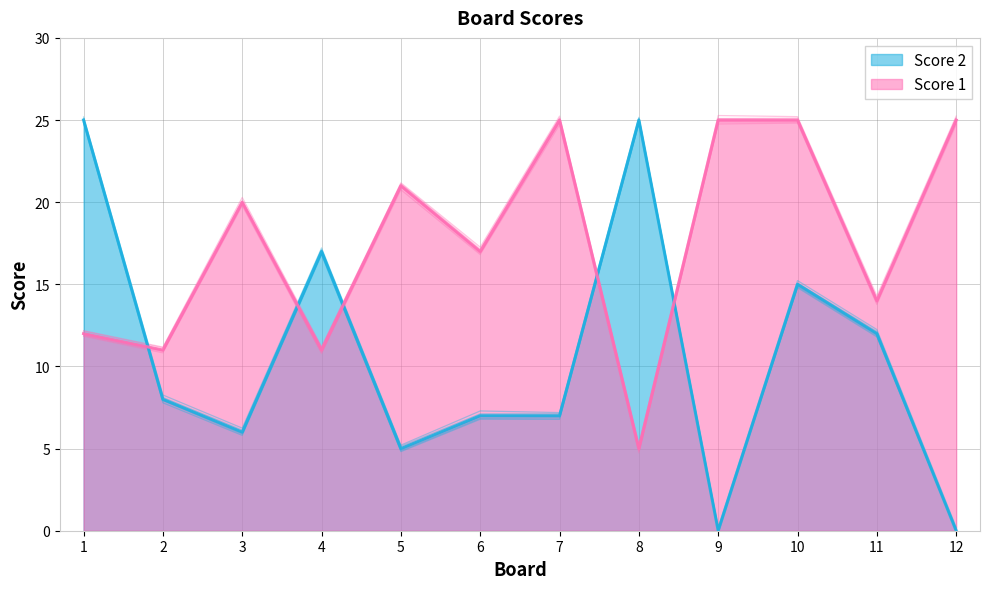

After their last crossing, which series has the higher values: Score 2 or Score 1?

Score 1